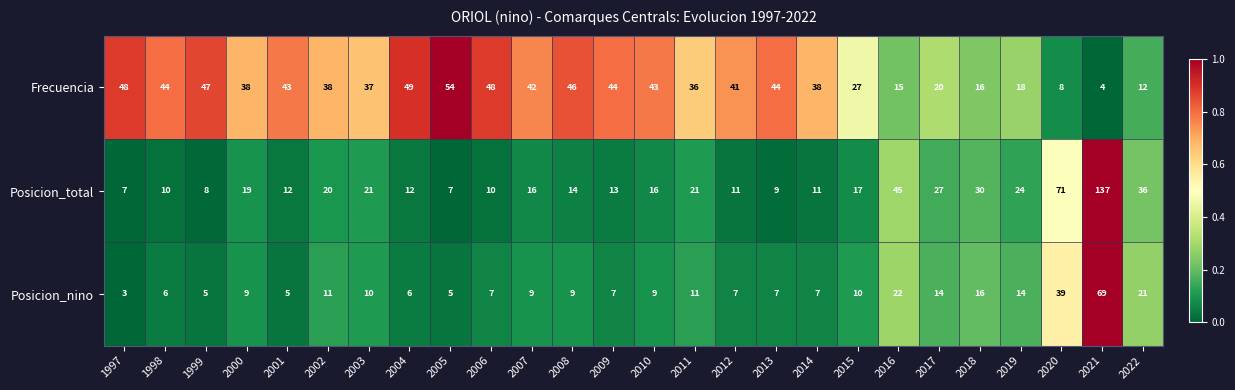

What is the difference between the second highest and second lowest values in the Posicion_total series?

64